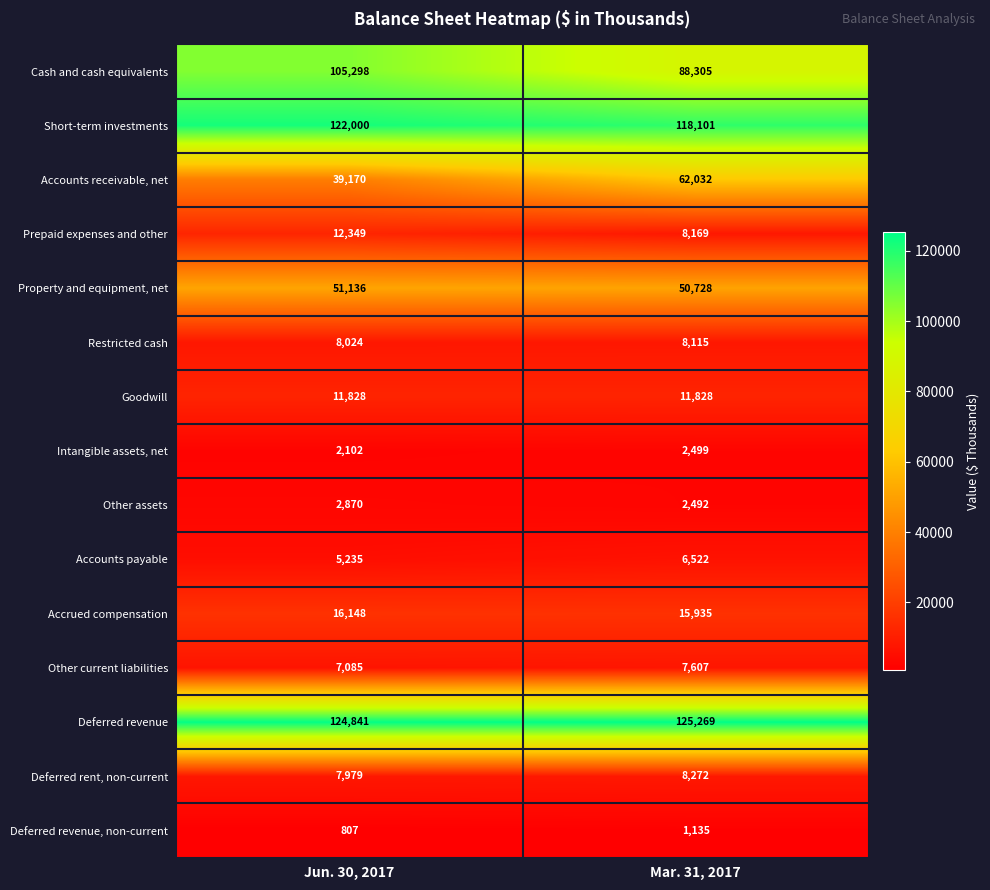

At how many categories does at least one series exceed 117349?

2